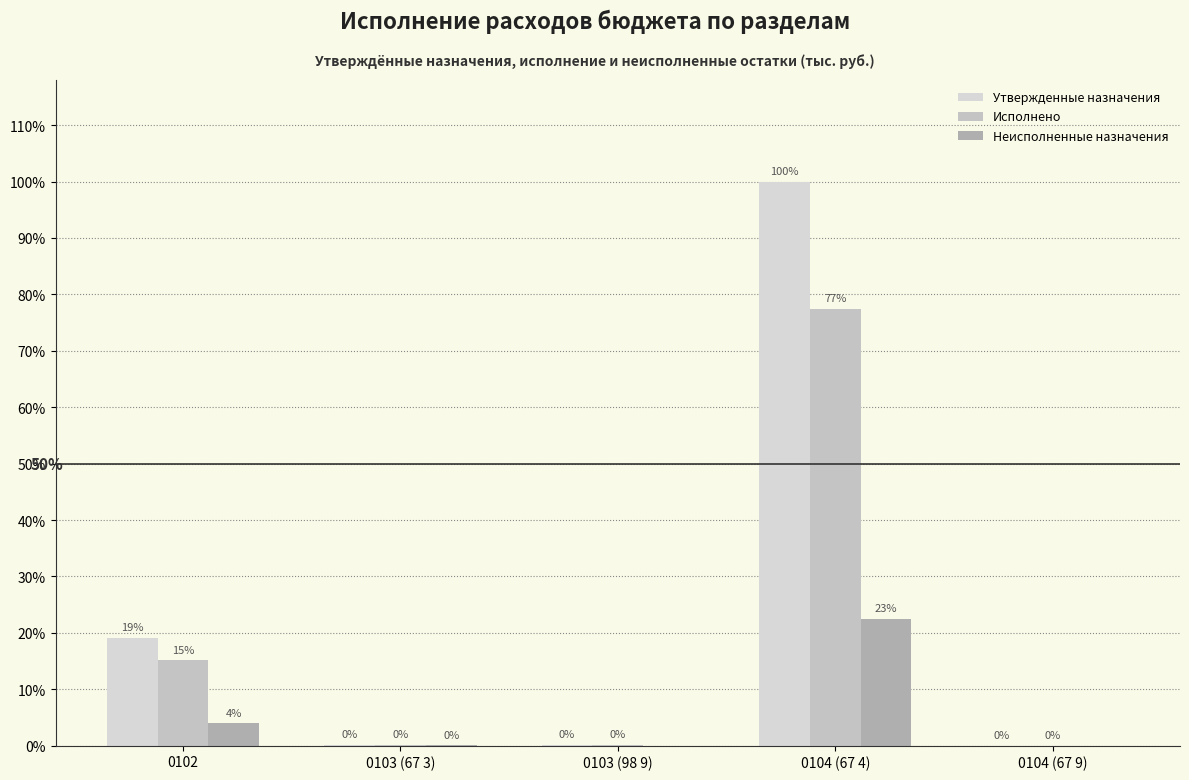

Does the chart contain stacked bars?

No